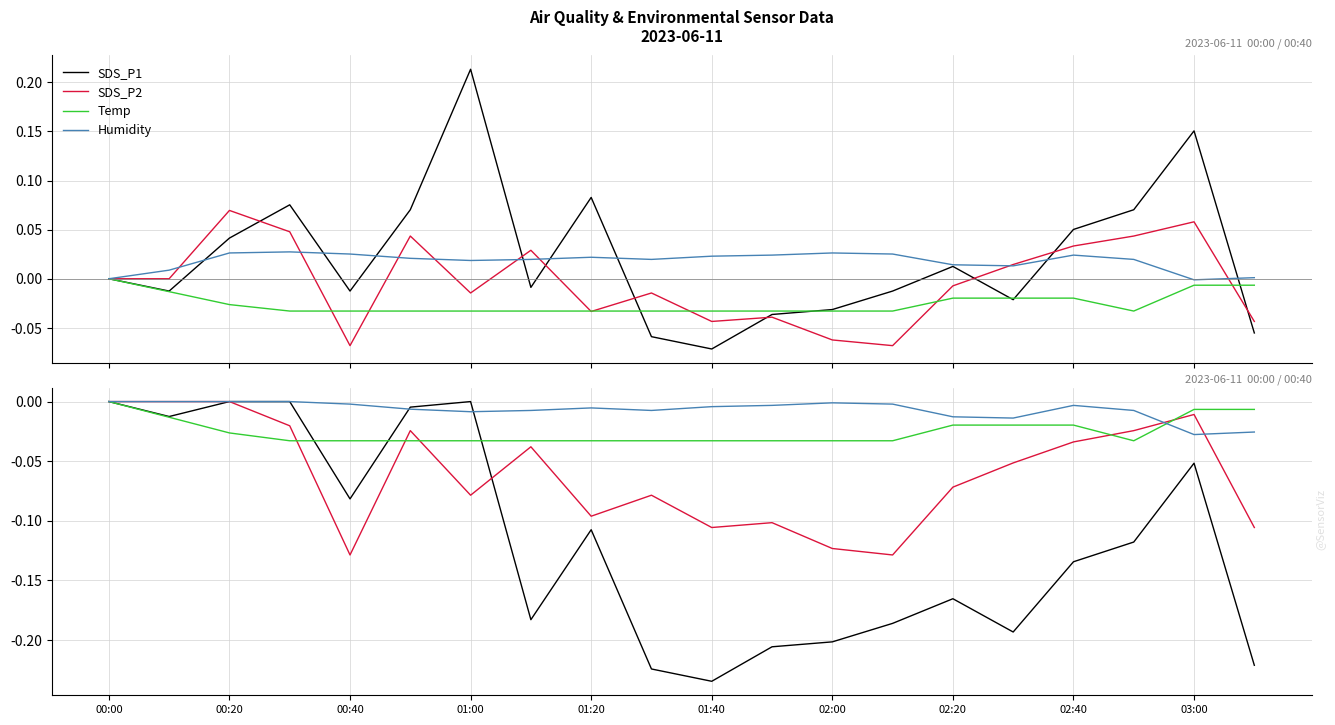

Where do Temp and Humidity first cross each other?

17 and 18